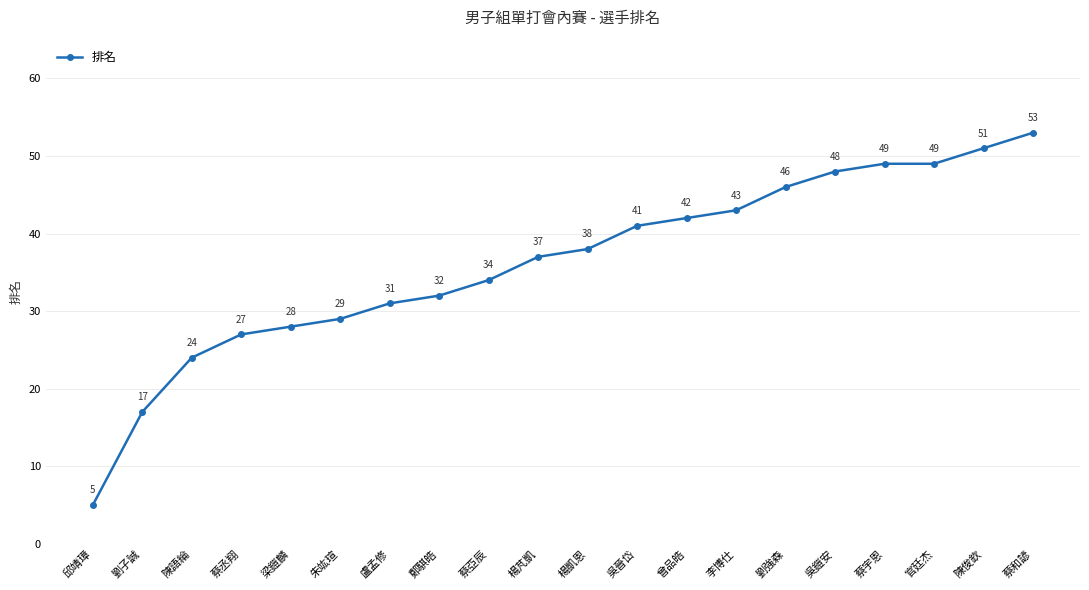

How many lines are shown in the chart?

1